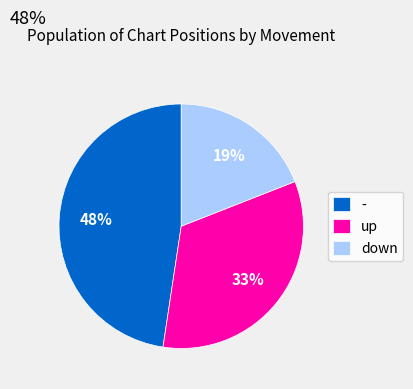

To the nearest percent, what is the average slice percentage?

33%